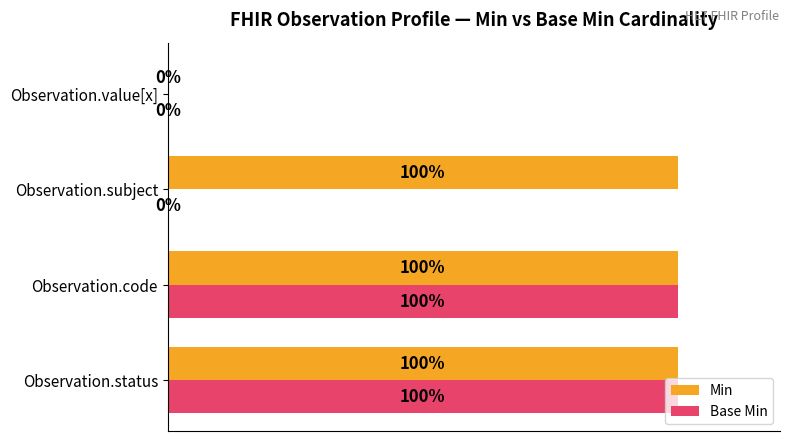

Is the value of Min at Observation.subject greater than the value of Base Min at Observation.value[x]?

Yes